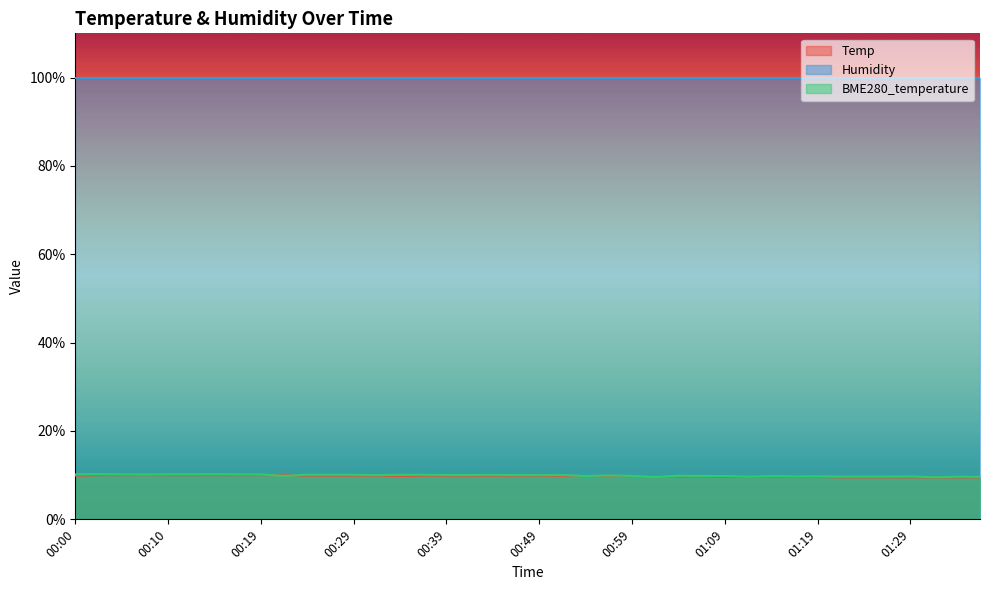

What is the spread (max minus min) of values at 00:49?

90.0